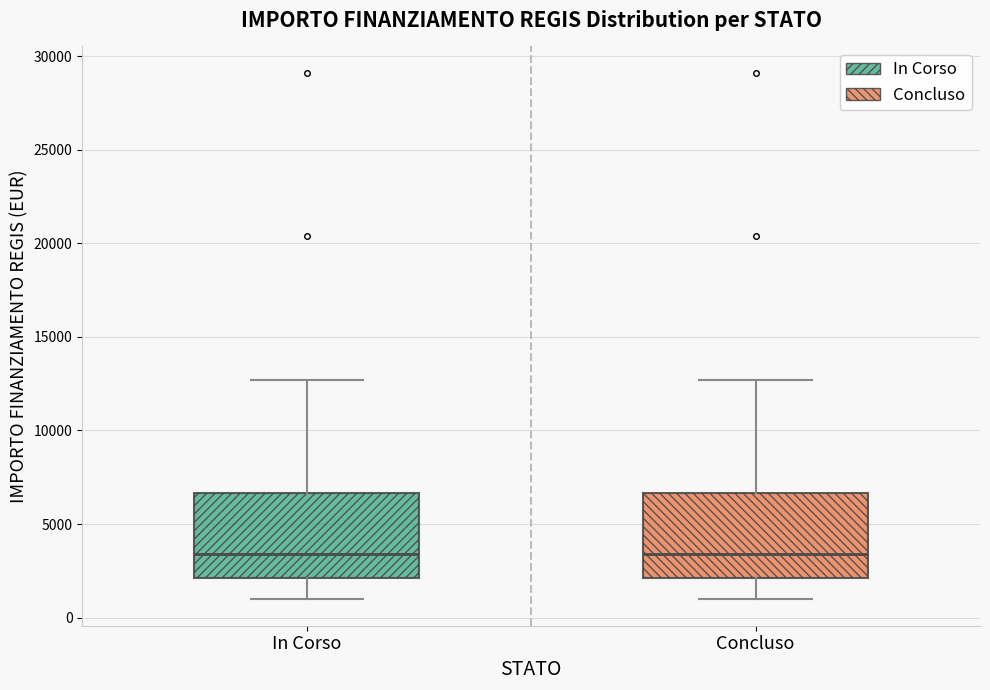

Reading left to right, read every box against the y-axis: the position of its median line, the range the box covers, and the ends of its whiskers. The values are not printed on the chart, so give them approximately, as read against the axis.

In Corso: median 3500, box 2000 to 6500, whiskers 1000 to 12500
Concluso: median 3500, box 2000 to 6500, whiskers 1000 to 12500